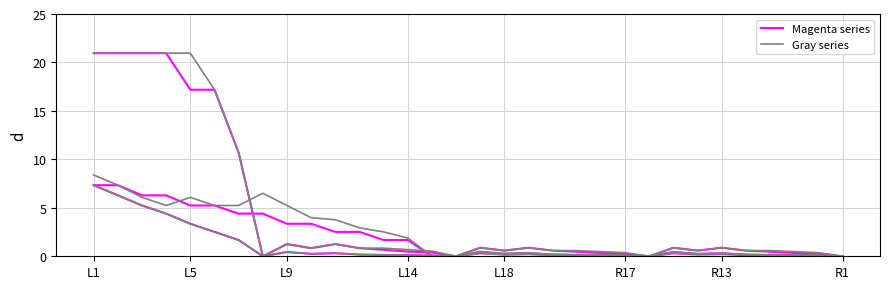

How many interior local peaks does the col_8/col_3/col_13 series have?

6